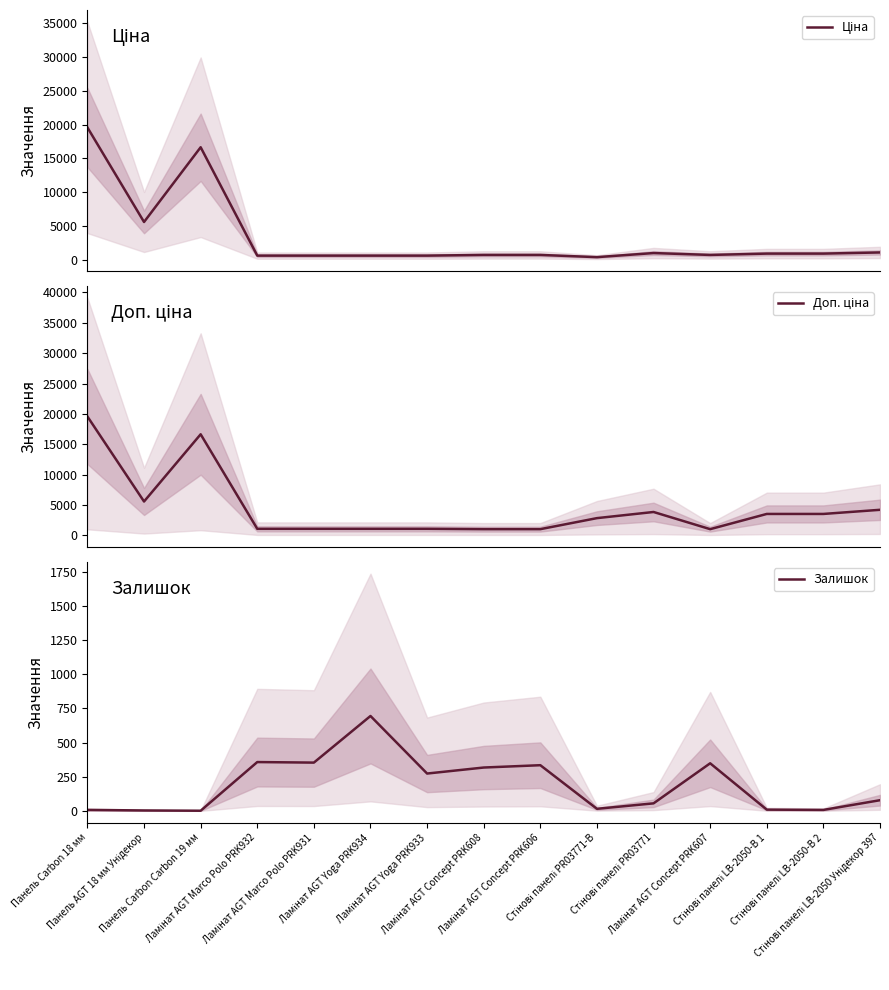

Which series changed the most between Ламінат AGT Marco Polo PRK931 and Стінові панелі PR03771?

Доп. ціна